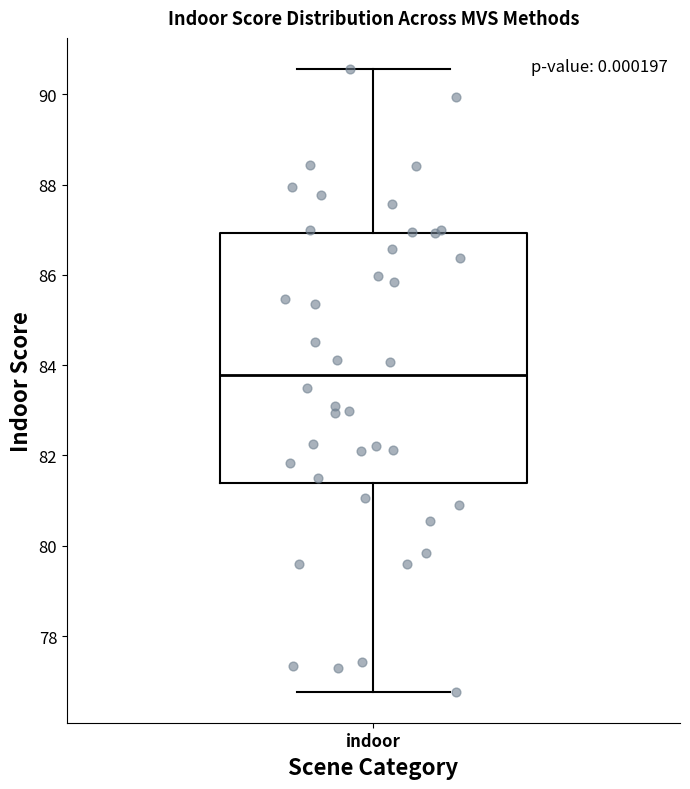

Where is the upper edge of the box for indoor on the y-axis? The values are not printed on the chart, so give them approximately, as read against the axis.

87.0